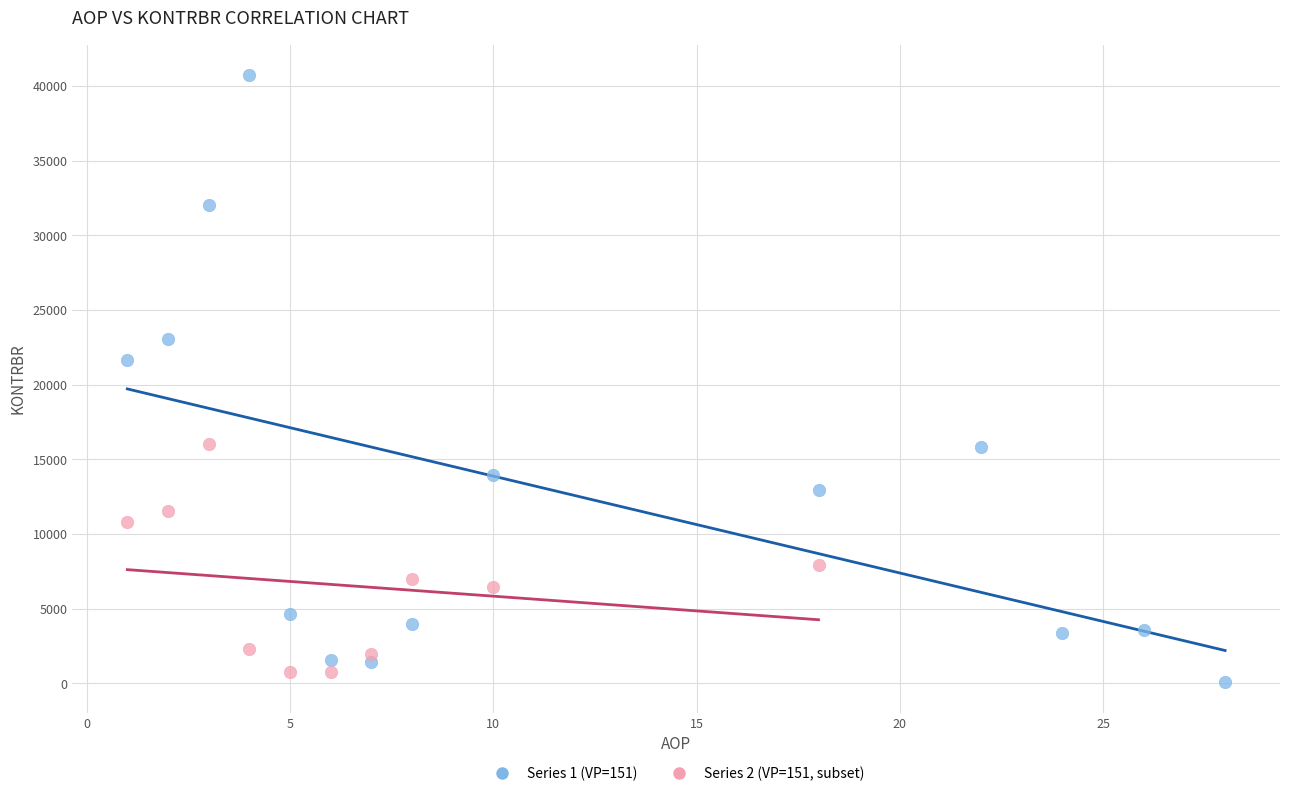

Which series has the widest spread of Y values?

Series 1 (VP=151)